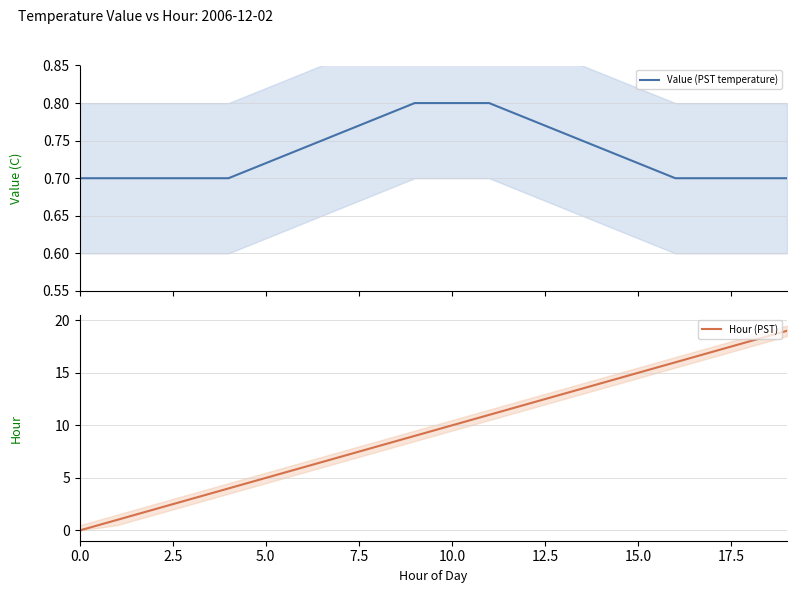

What is the value of the Hour (PST) point at the 7th from the left?

6.0